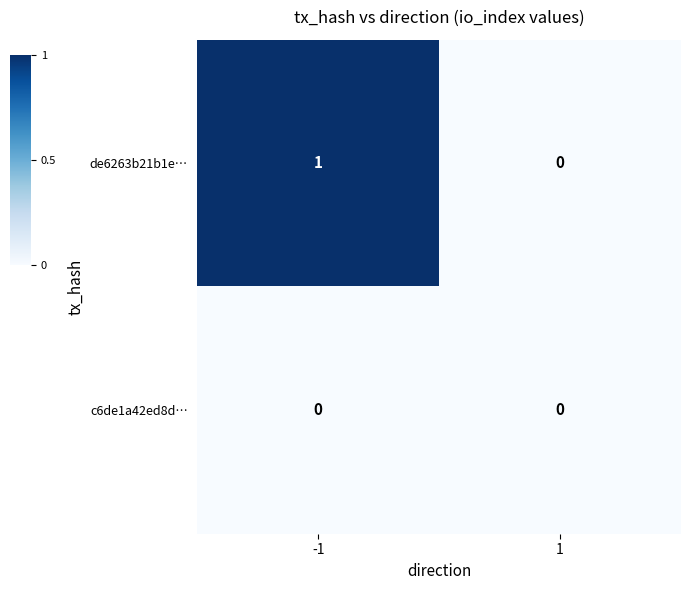

Which series changed the most between -1 and 1?

de6263b21b1e…